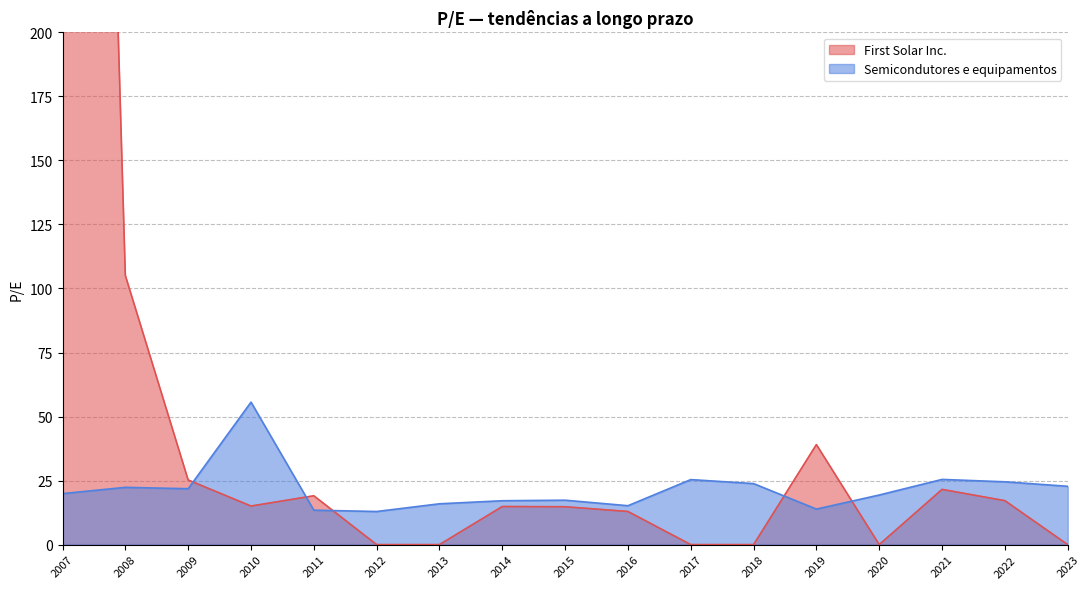

Rank the series by their average value, from lowest to highest.

Semicondutores e equipamentos, First Solar Inc.